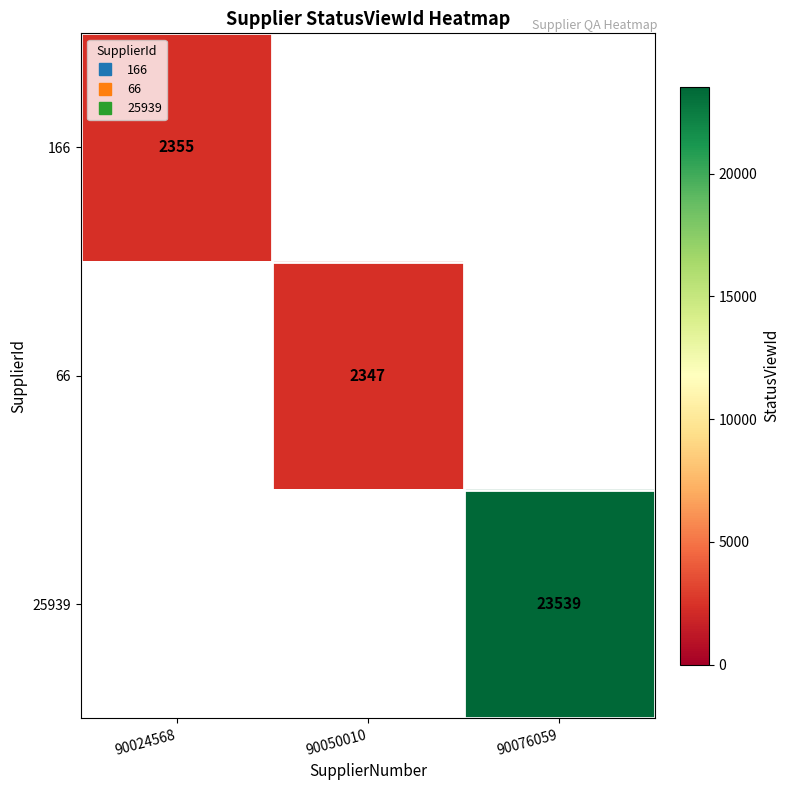

Is the value of 25939 at 90024568 greater than the value of 66 at 90024568?

No